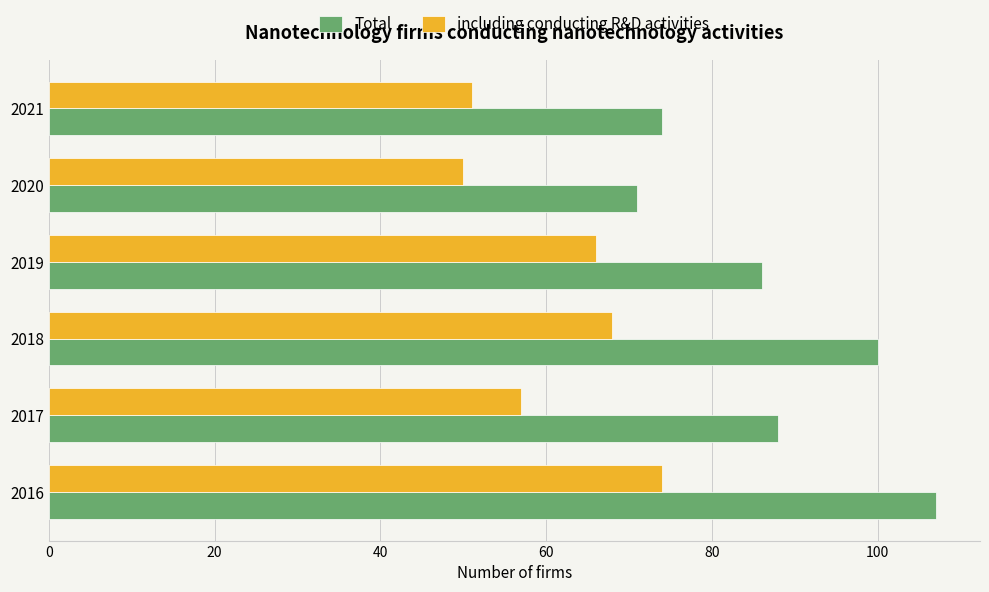

At which category is the sum across all series the highest?

2016